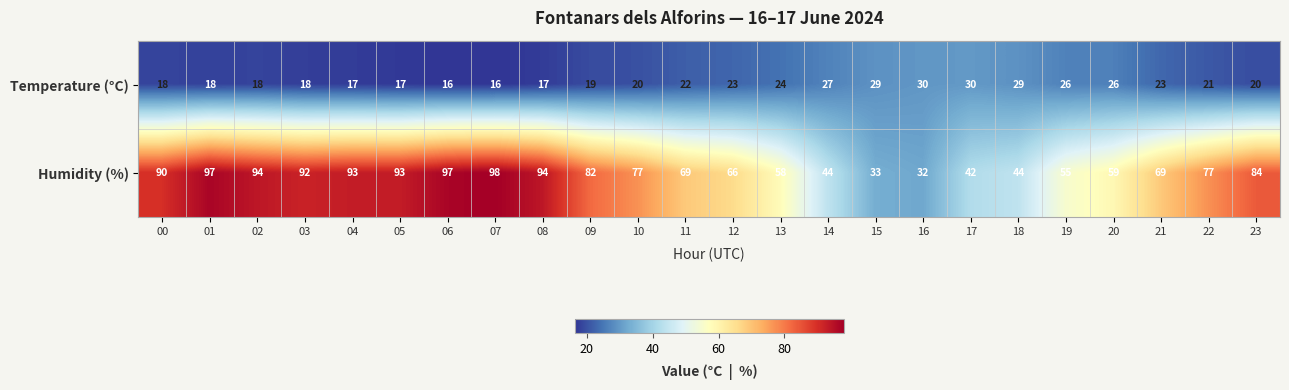

What is the approximate value of Temperature (°C) at 00, to the nearest 10?

20